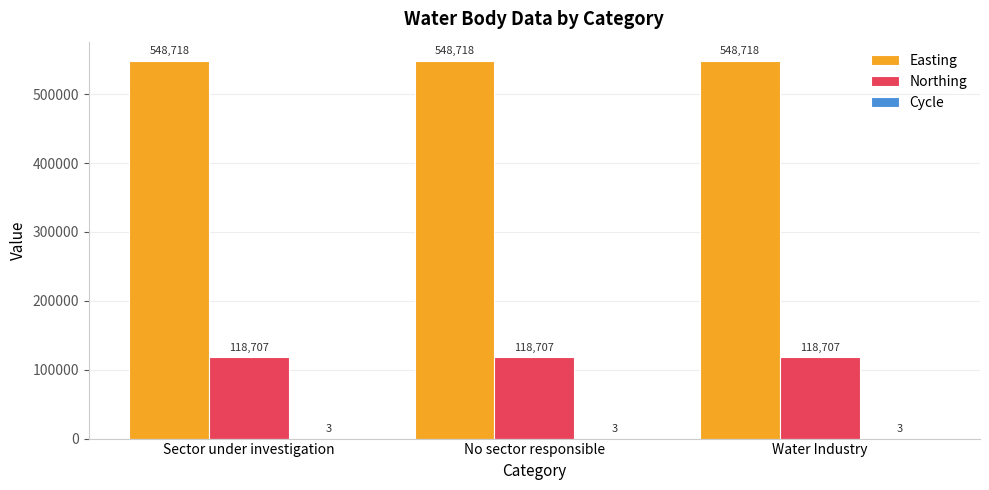

What is the maximum value shown in the chart?

548718